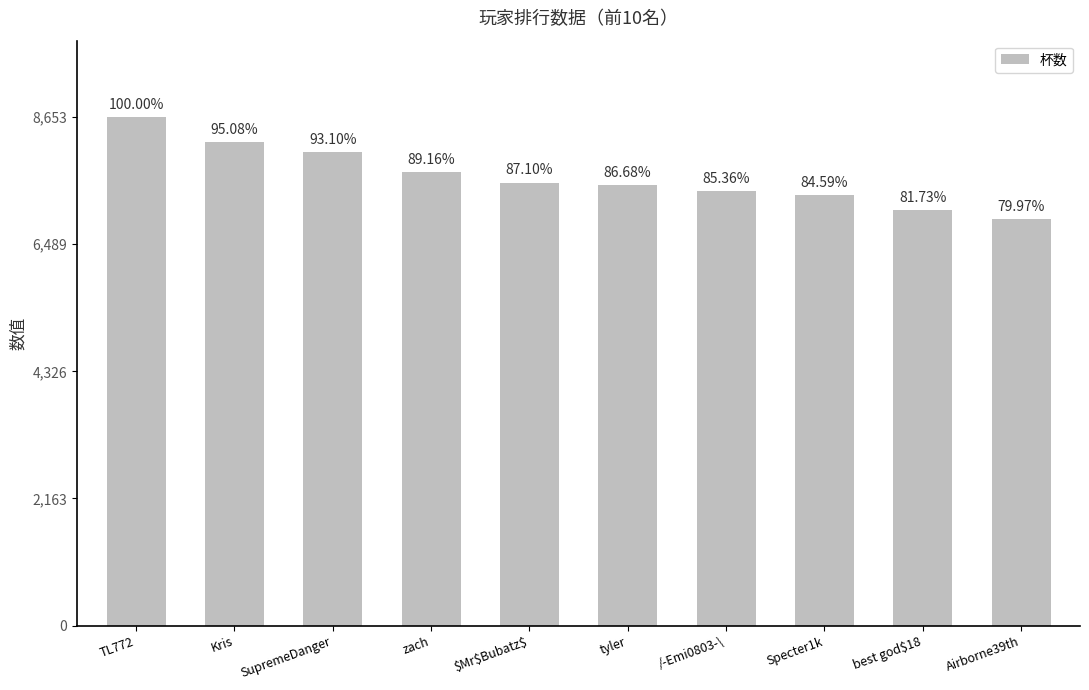

Which label corresponds to the smallest value in the chart?

Airborne39th